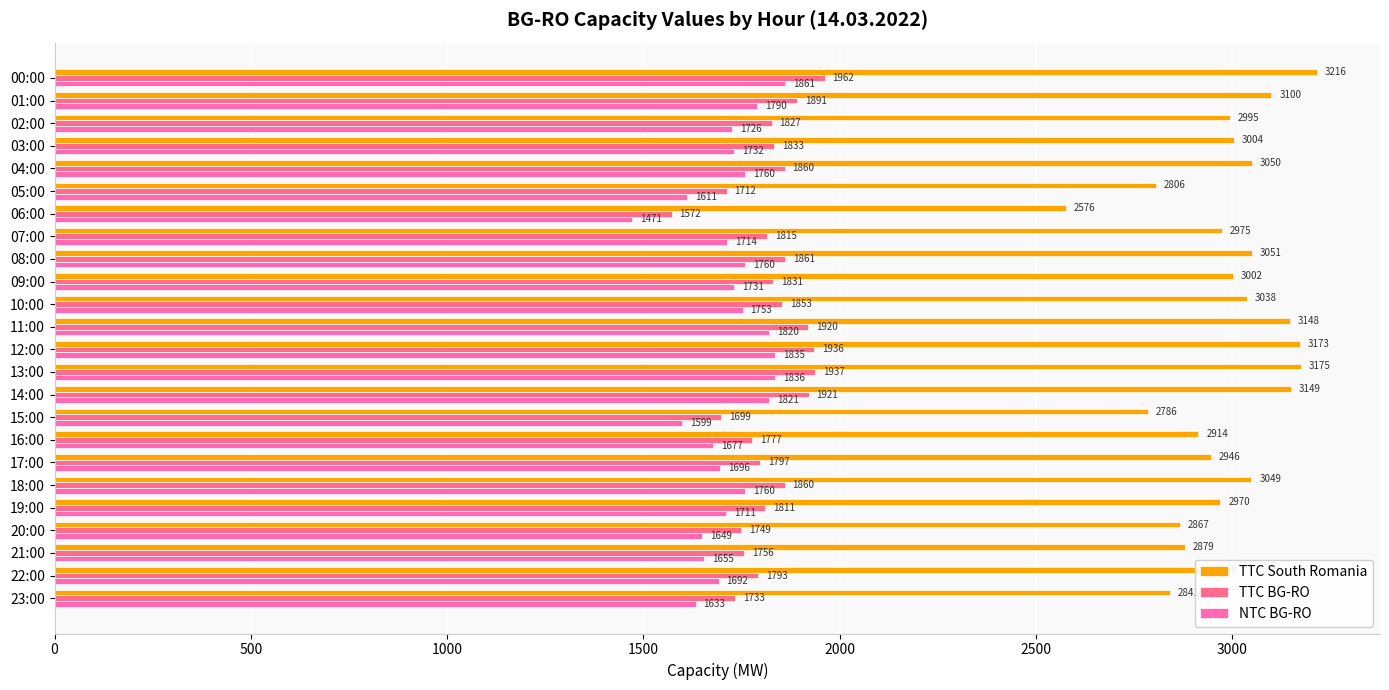

The TTC BG-RO series shows 1860 at 18:00. True or false?

True